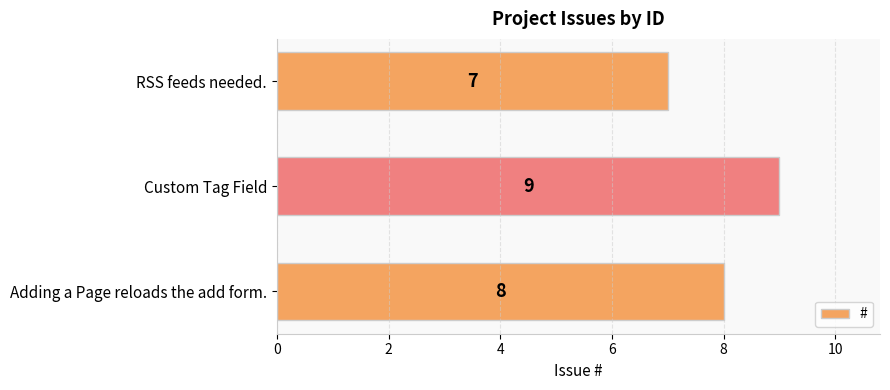

Rank the categories by value from highest to lowest.

Custom Tag Field, Adding a Page reloads the add form., RSS feeds needed.